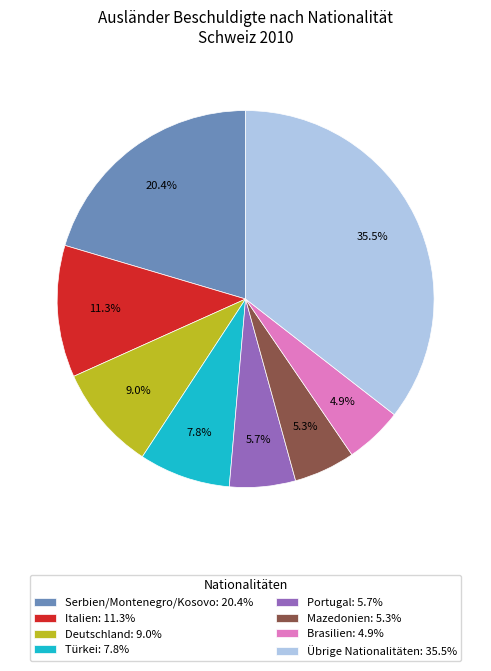

The Portugal slice represents 6% of the pie. True or false?

True